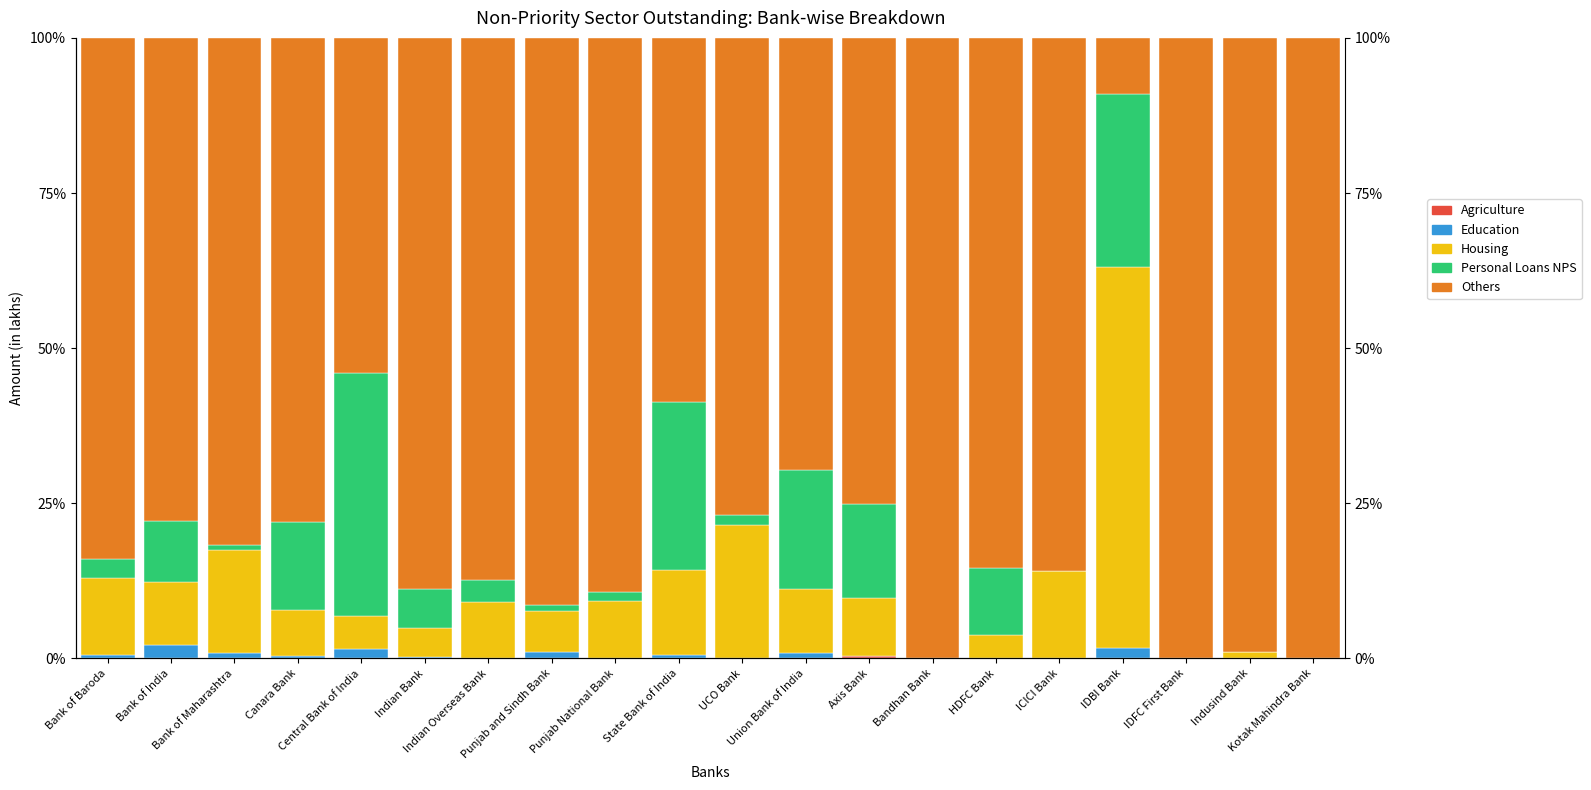

Which series has the largest total across all categories?

Others